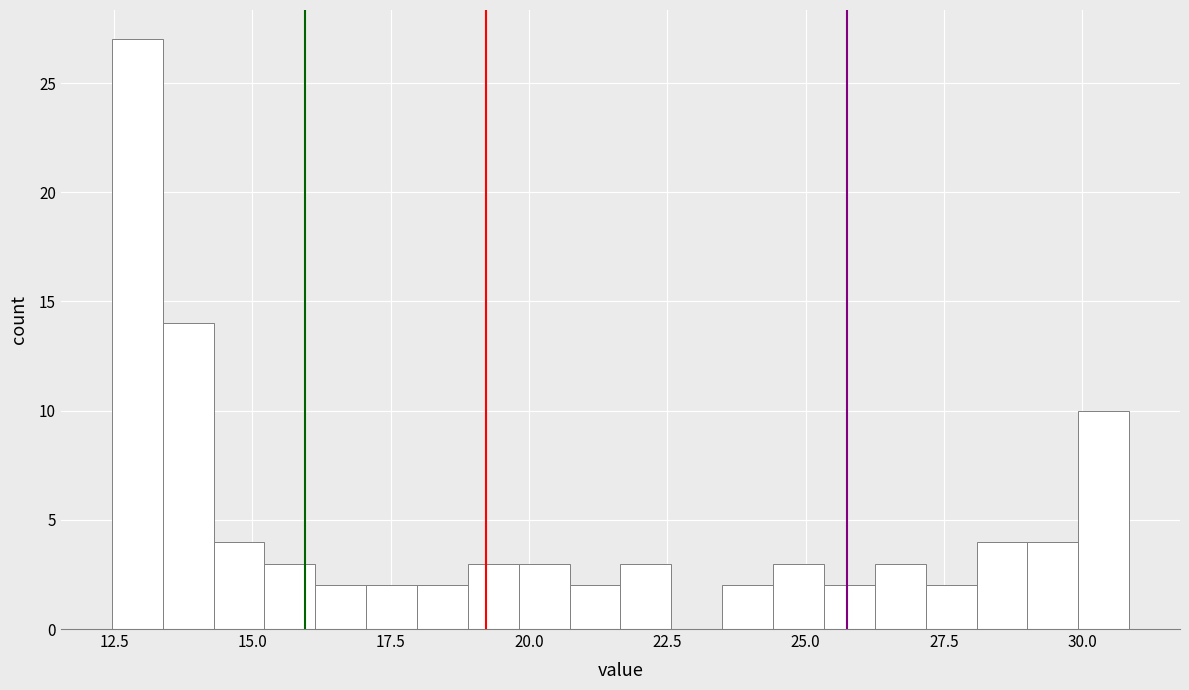

Around what value on the x-axis is the tallest bar? Give the approximate position of its centre, as read against the axis.

13.0